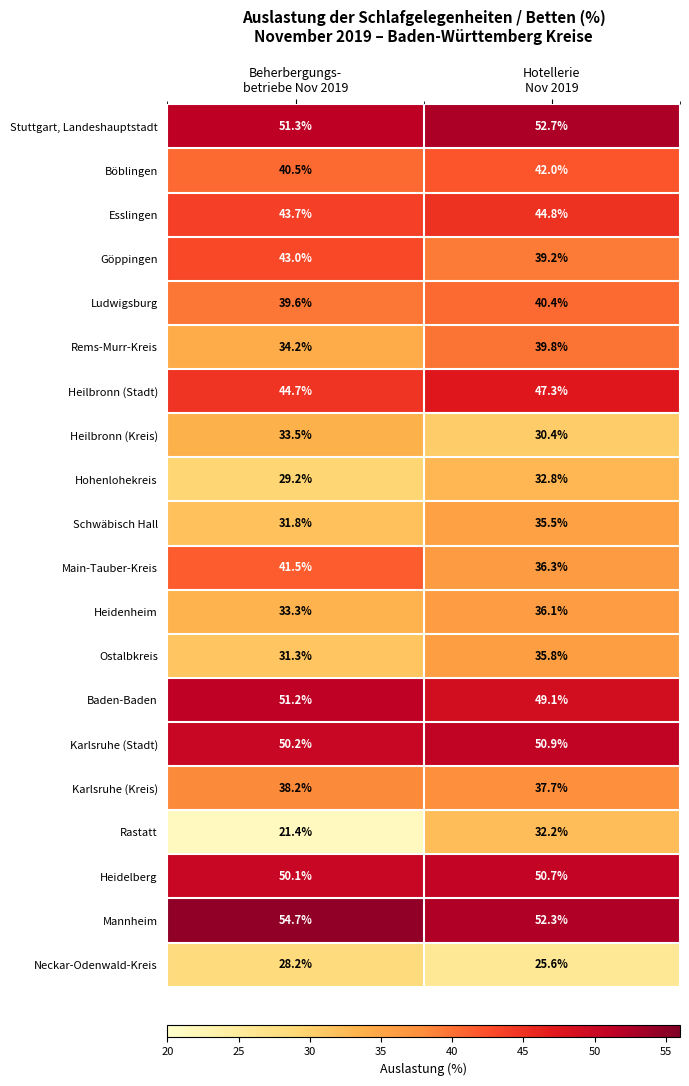

Which series has the largest total across all categories?

Mannheim